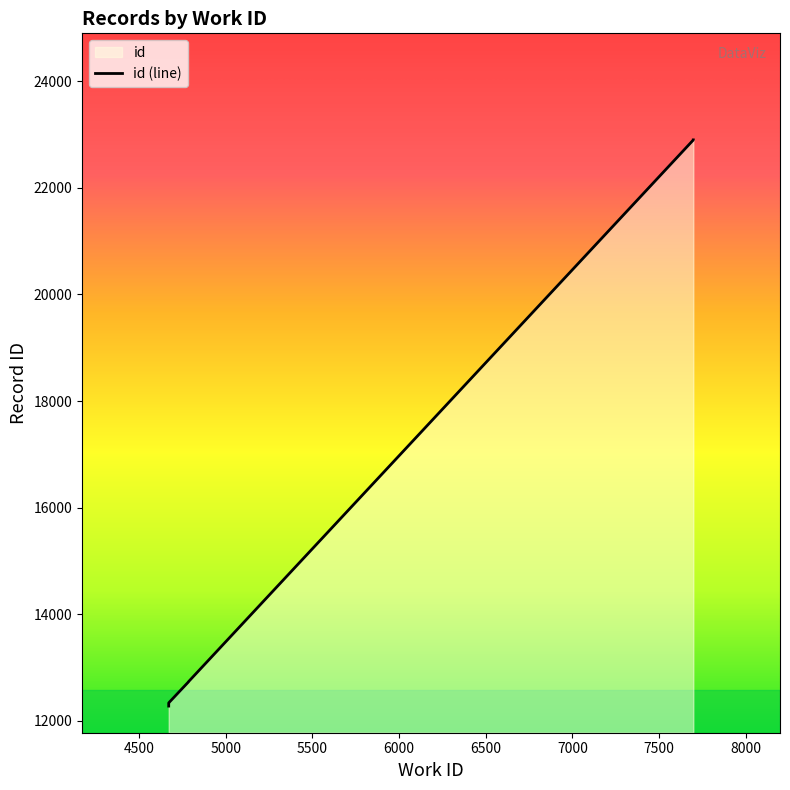

Does the chart have visible grid lines?

No